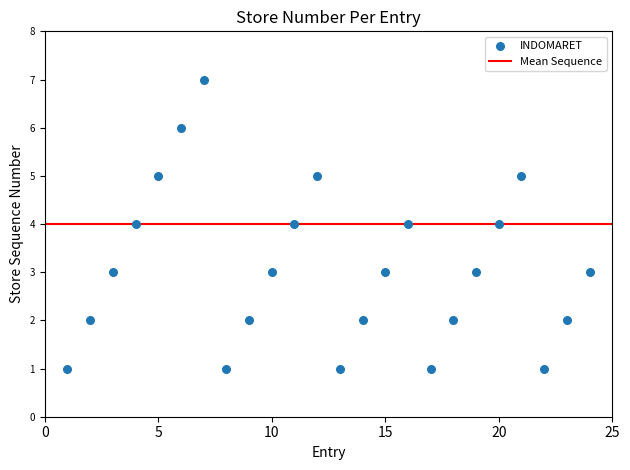

What is the range of X values (max minus min)?

23